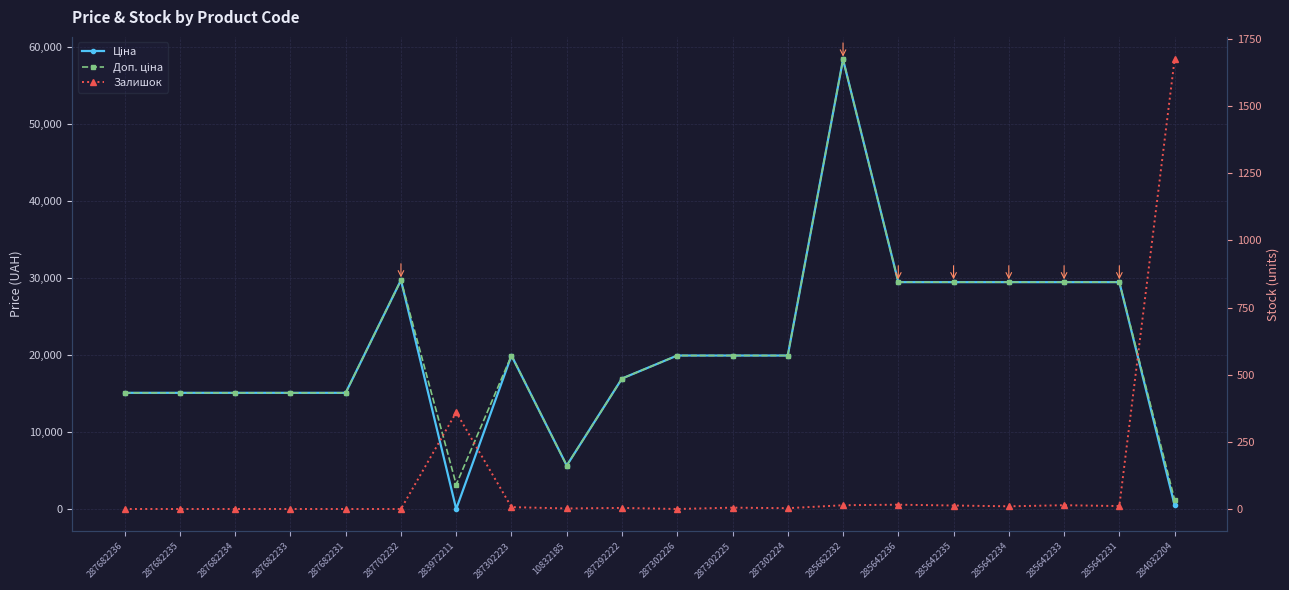

What is the label of the 12th point from the left?

287302225